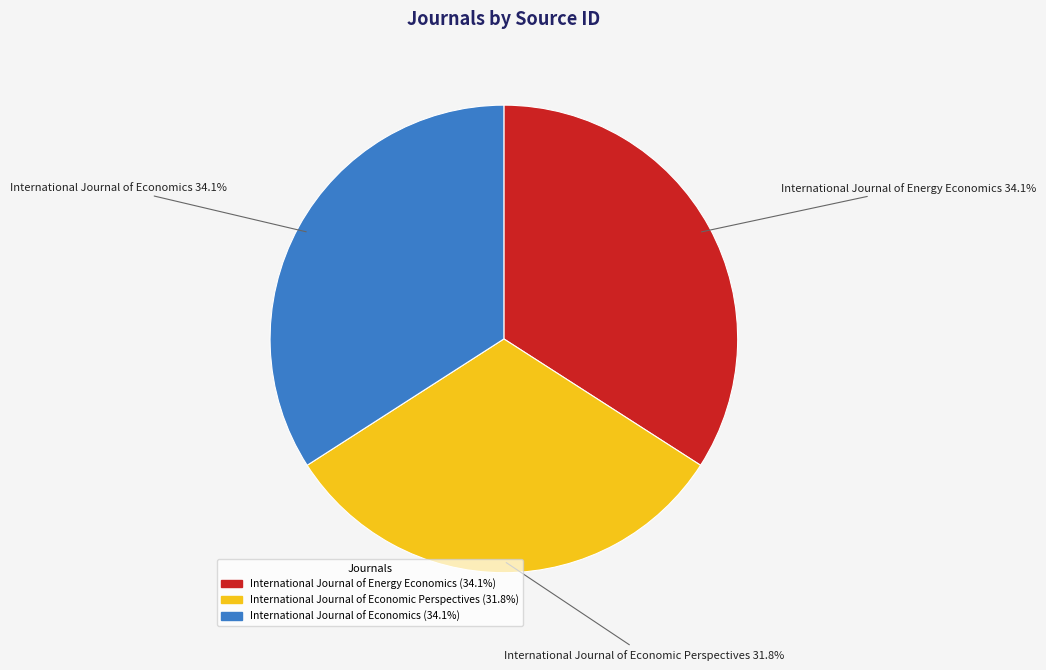

What is the ratio of the value at International Journal of Economics to the value at International Journal of Energy Economics?

1.0